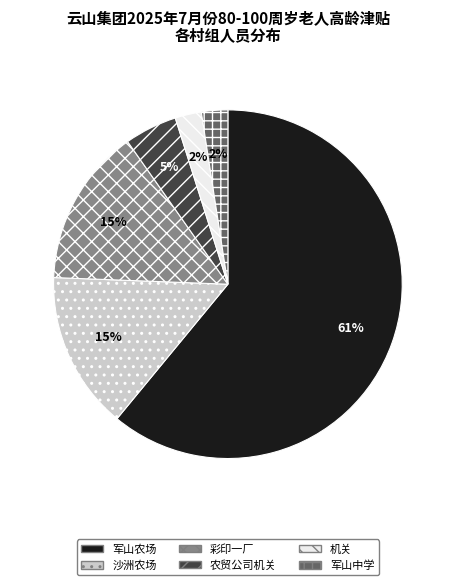

To the nearest percent, what percentage of the pie is 军山中学?

2%